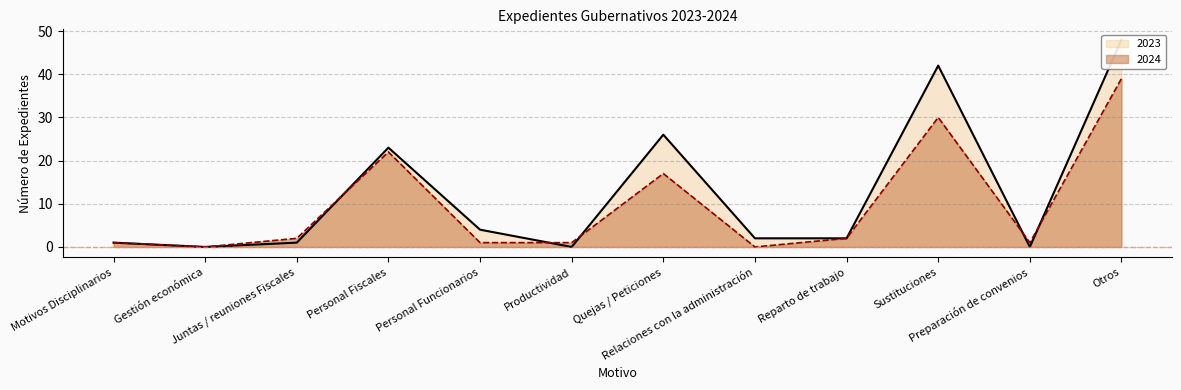

What is the value of the 2024 point at the 3rd from the left?

2